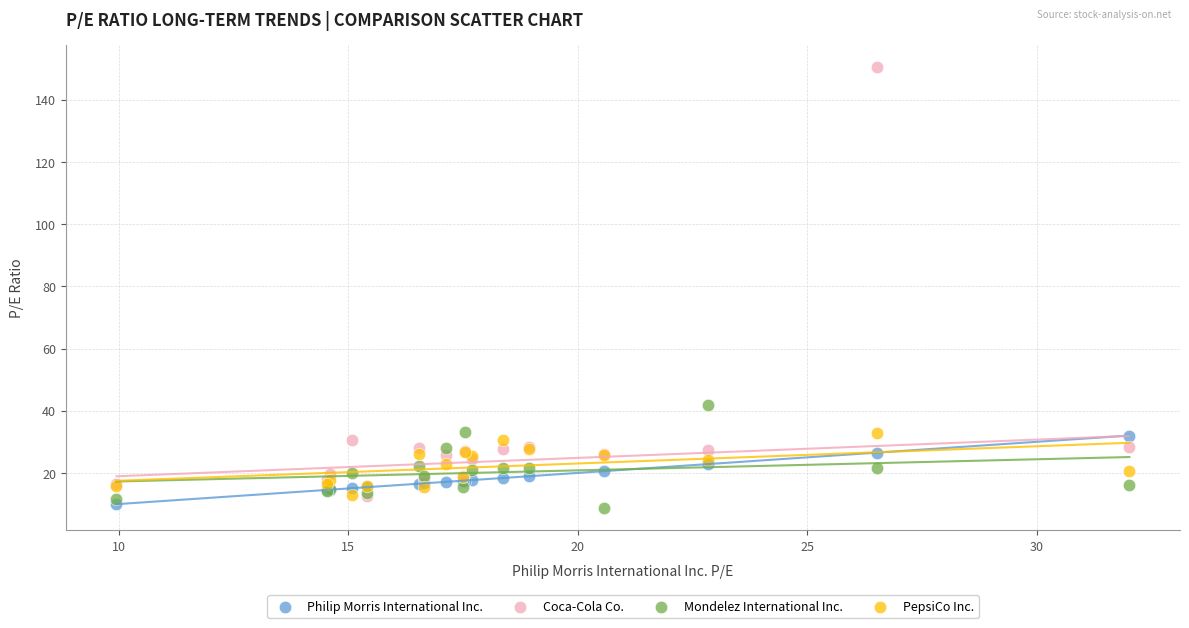

Which series reaches the maximum Y coordinate?

Coca-Cola Co.